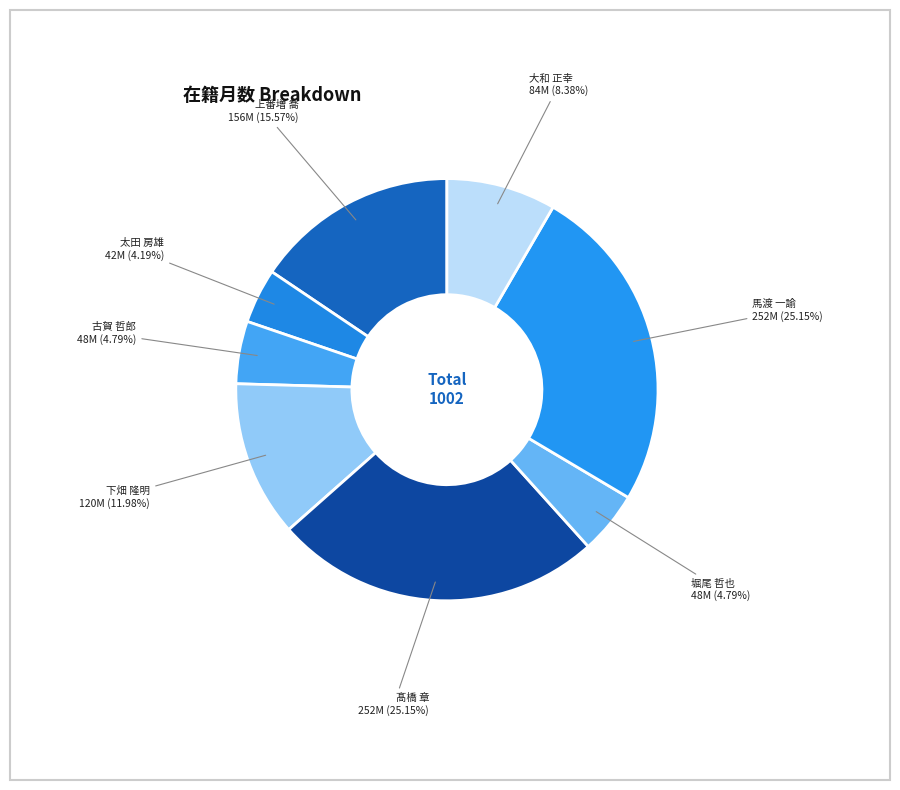

Count the number of slices in the pie.

8